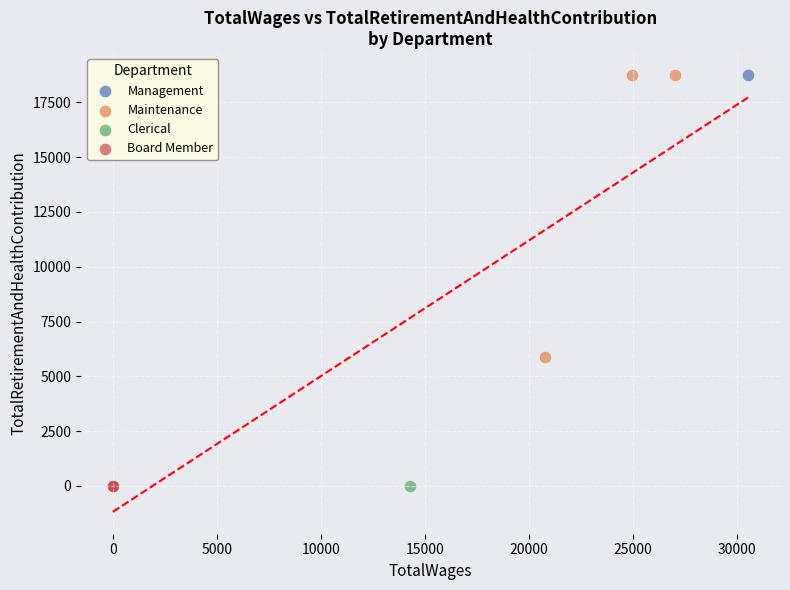

What are all the series names shown in the legend?

Management, Maintenance, Clerical, Board Member